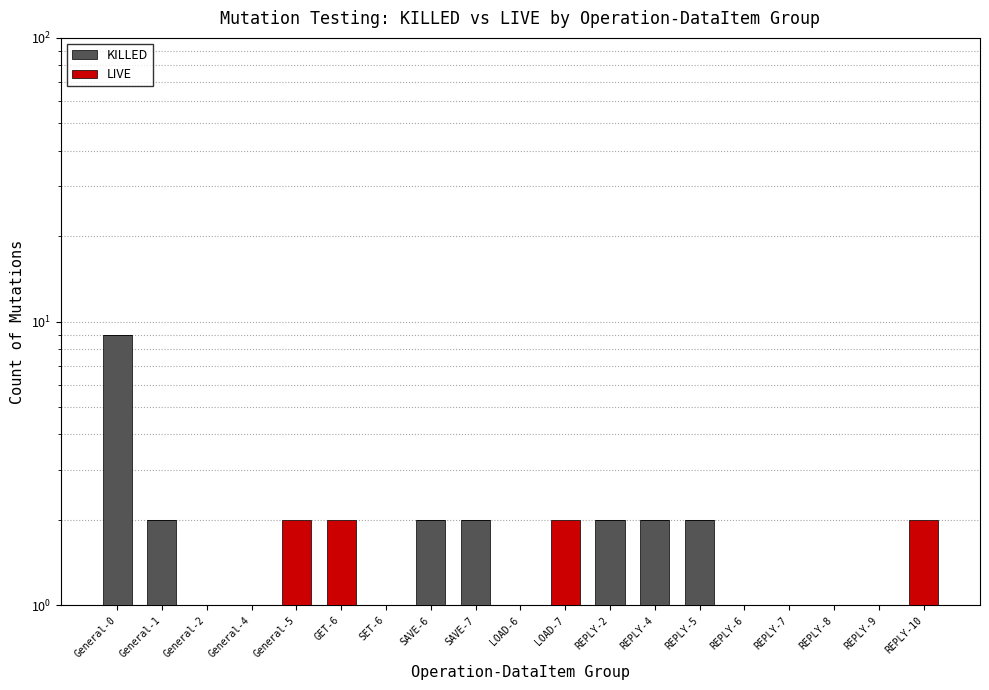

Rank the series by their maximum value, from lowest to highest.

LIVE, KILLED